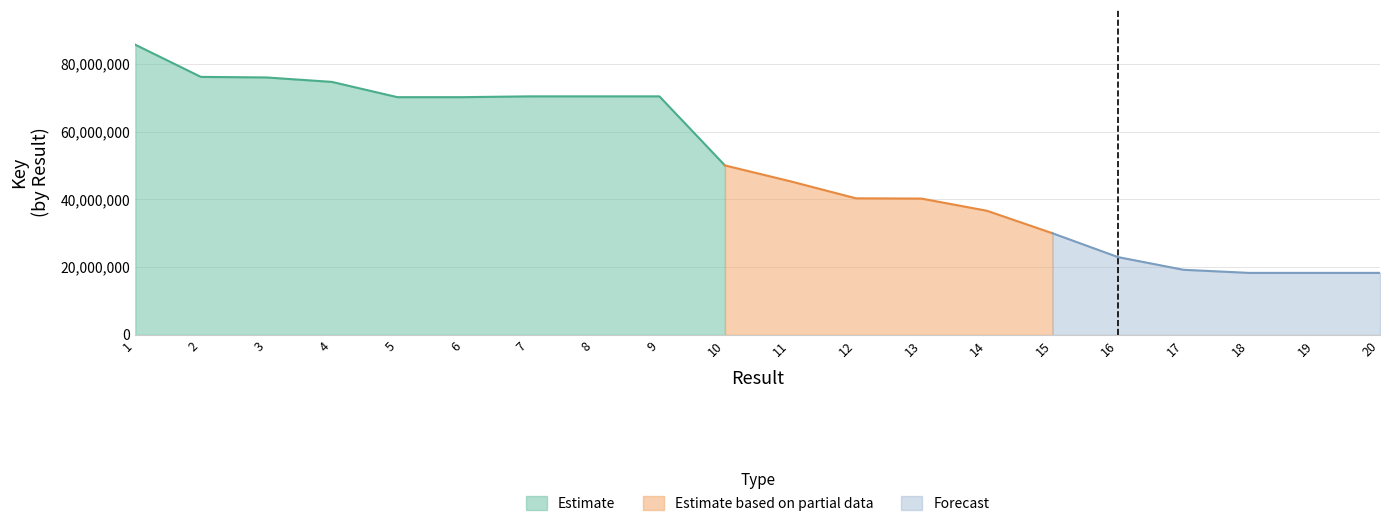

Which category has the highest value across all series?

1